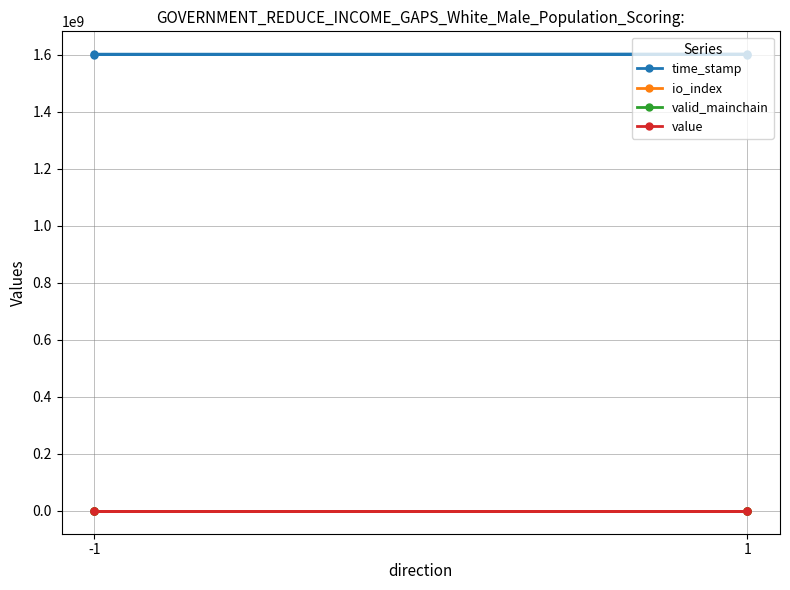

Which category has the highest value across all series?

-1